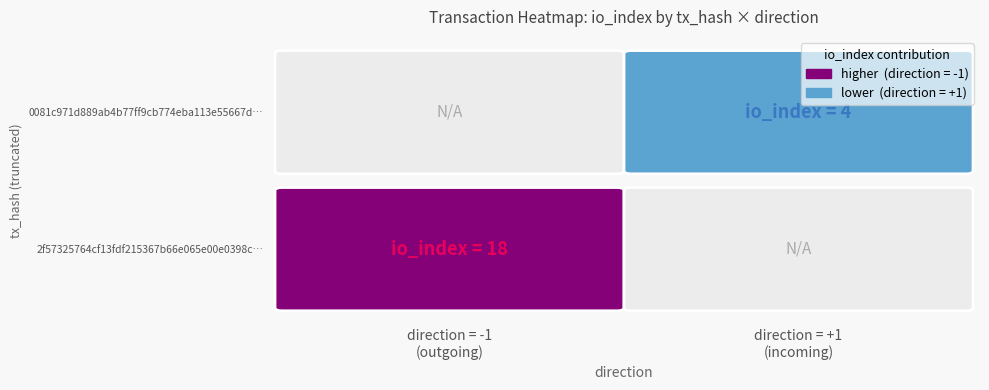

Reading left to right, list all the values displayed in this chart.

2f57325764cf13fdf215367b66e065e00e0398c: direction=-1	io_index=18
0081c971d889ab4b77ff9cb774eba113e55667d: direction=1	io_index=4